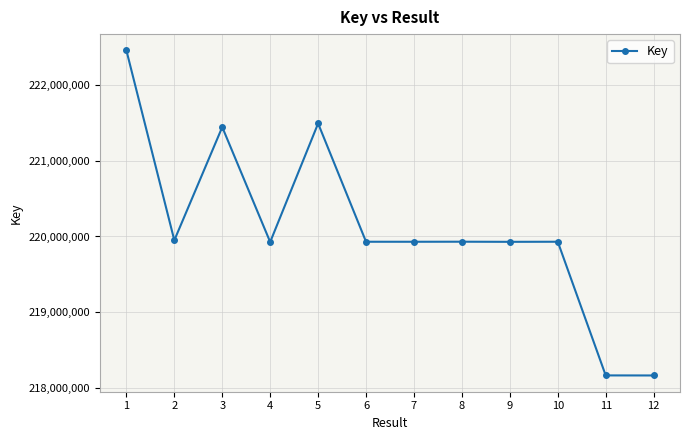

What is the greatest value displayed?

222453563